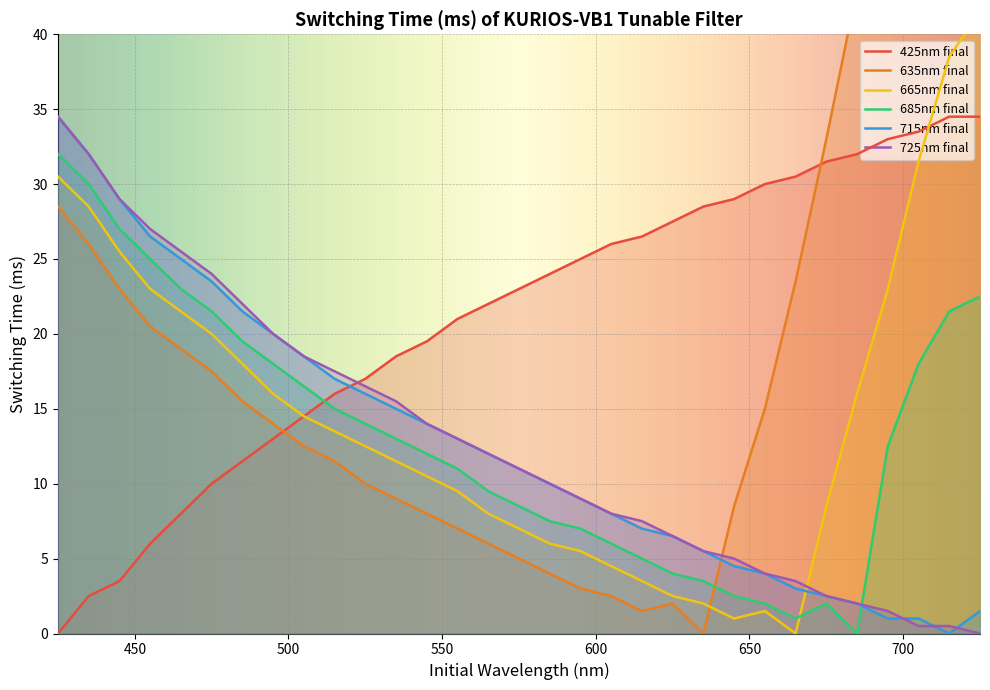

Which has a higher value, 545 or 615?

615